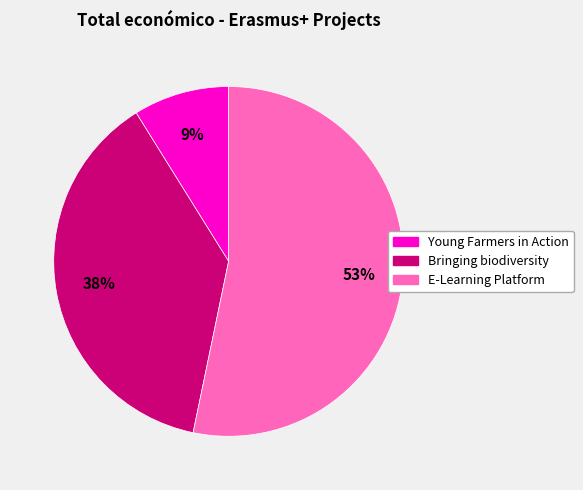

Which has a higher value, E-Learning Platform or Bringing biodiversity?

E-Learning Platform